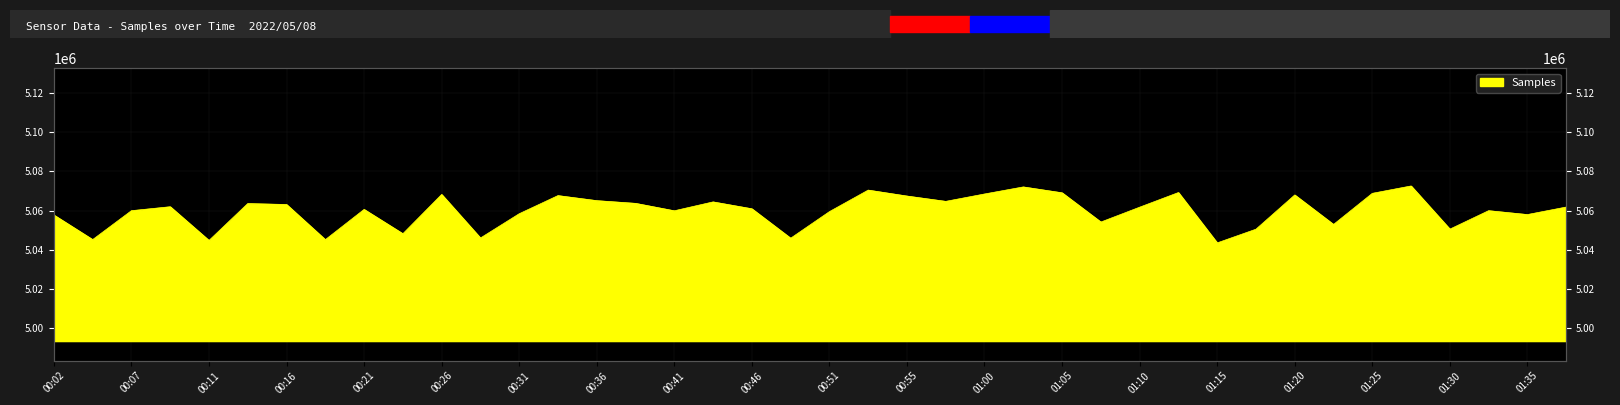

What is the average value?

5059891